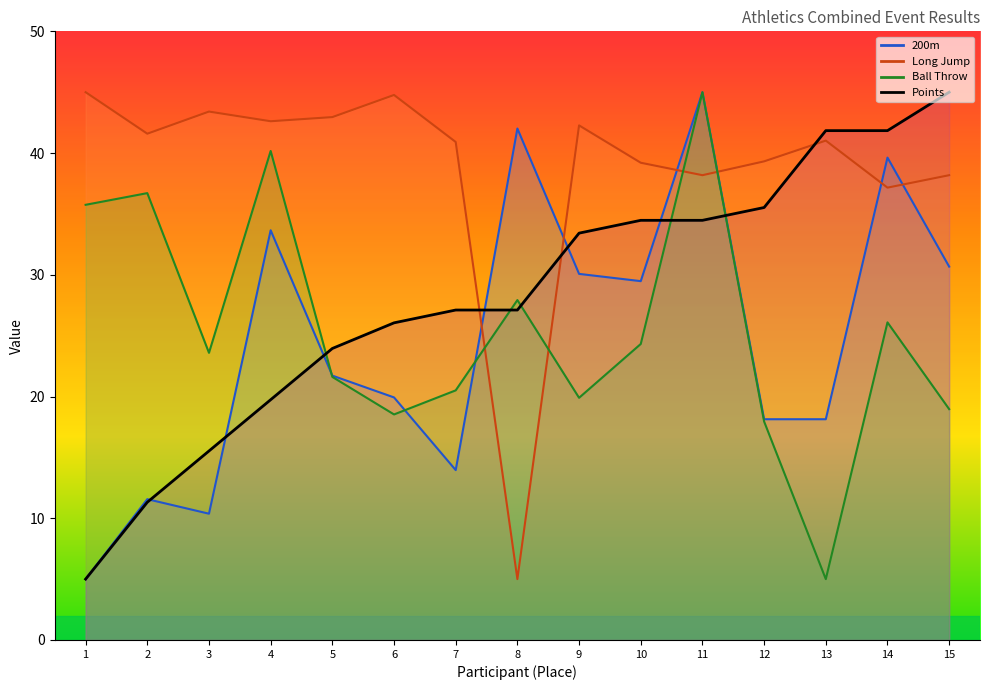

True or false: Long Jump has more than 0 points higher than both neighbors.

True